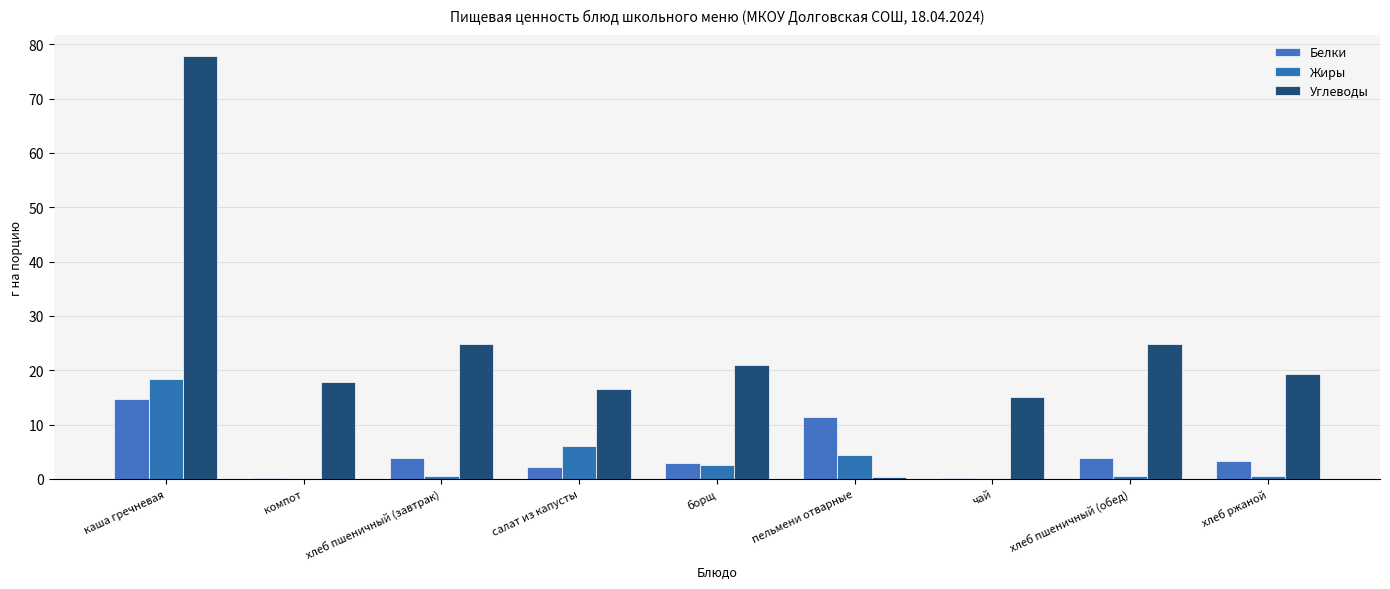

What are all the series names shown in the legend?

Белки, Жиры, Углеводы